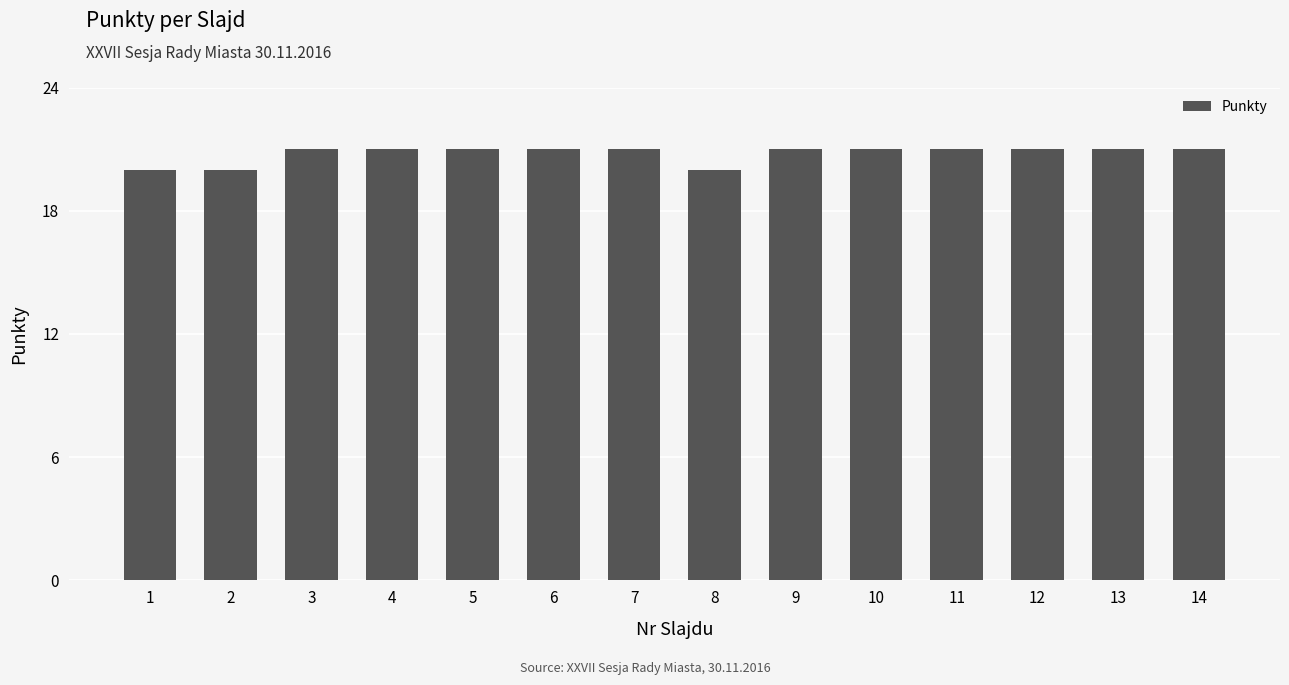

What is the greatest value displayed?

21